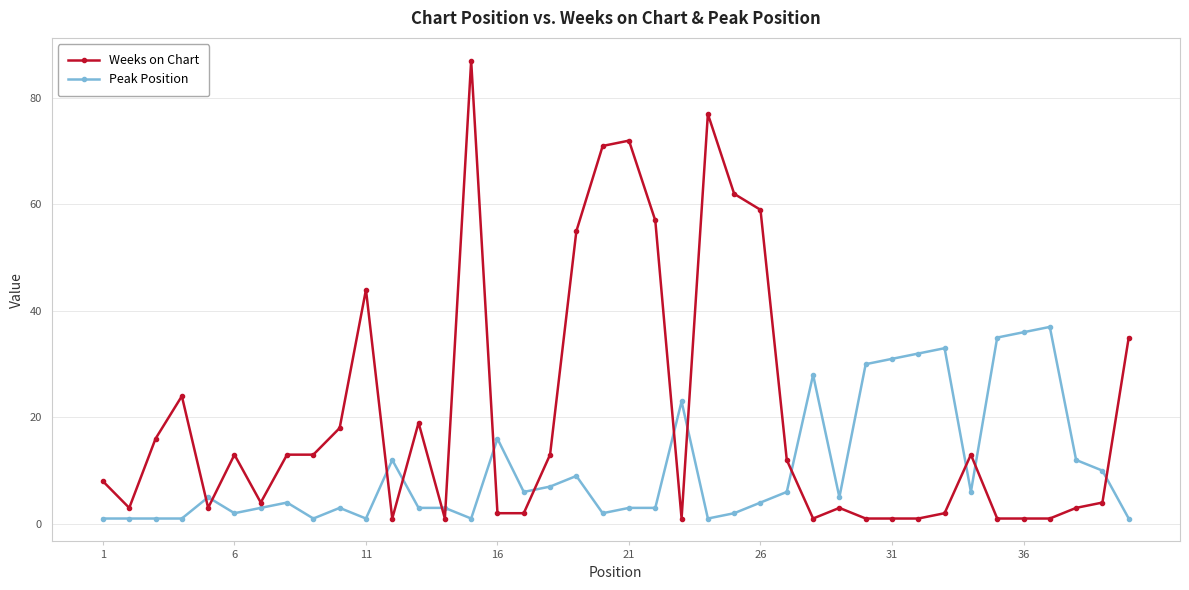

Which series has the largest total across all categories?

Weeks on Chart